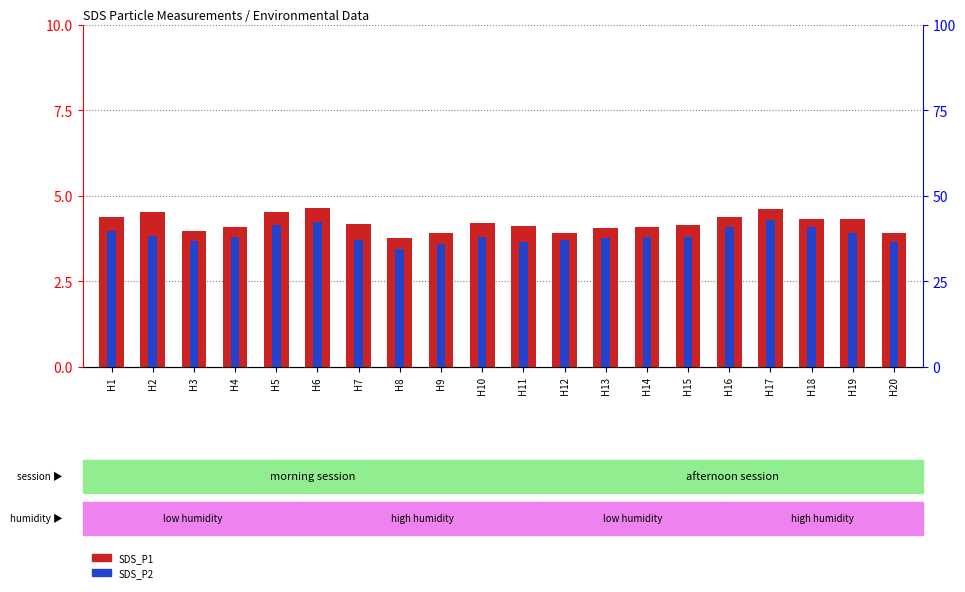

Reading right to left, extract all data points from this chart.

SDS_P1: 3.9	4.3	4.3	4.6	4.4	4.1	4.1	4.0	3.9	4.1	4.2	3.9	3.8	4.2	4.6	4.5	4.1	4.0	4.5	4.4
SDS_P2: 3.6	3.9	4.1	4.3	4.1	3.8	3.8	3.8	3.7	3.6	3.8	3.6	3.5	3.7	4.2	4.1	3.8	3.7	3.8	4.0